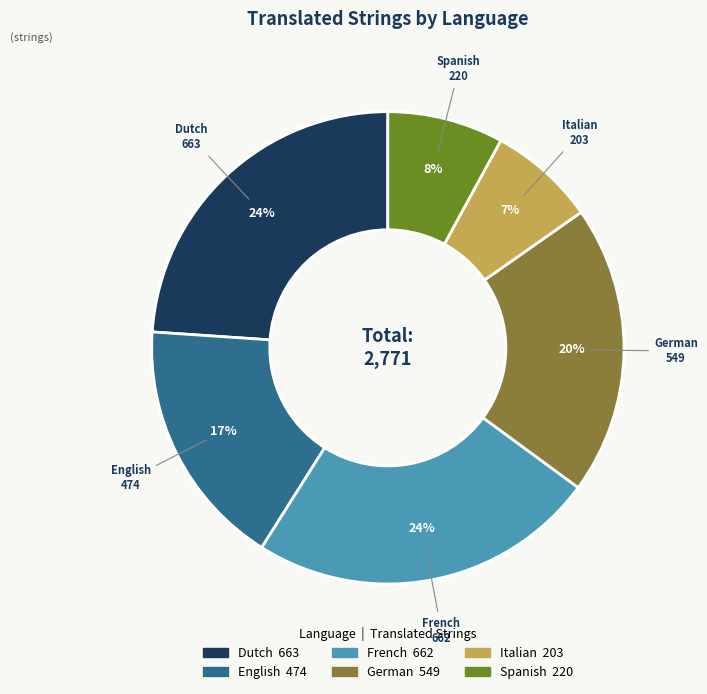

What is the smallest slice in the pie chart?

Italian